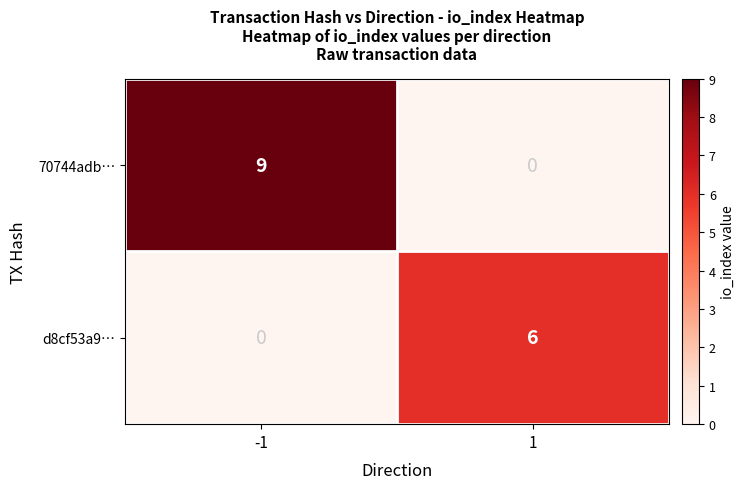

What is the approximate value of d8cf53a9… at 1?

6